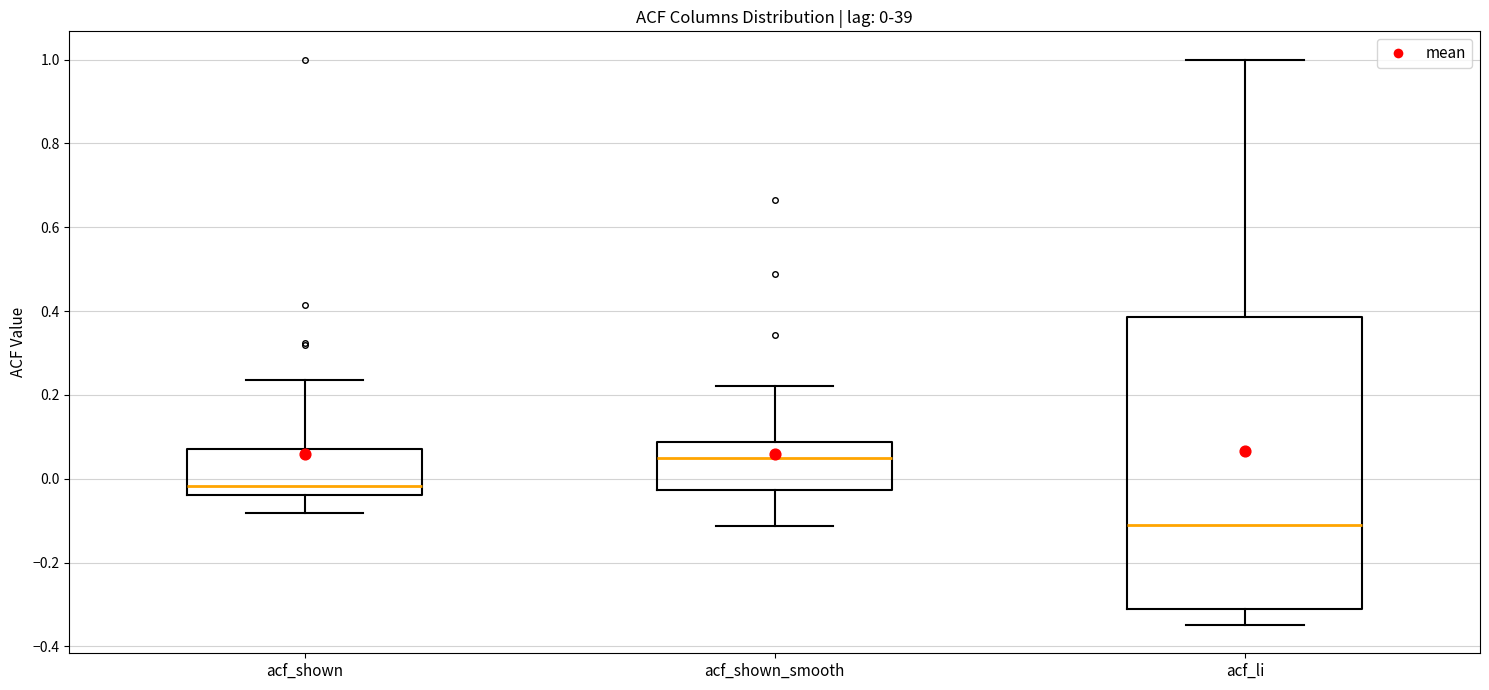

Comparing the boxes themselves (not the whiskers), which one is the tallest?

acf_li